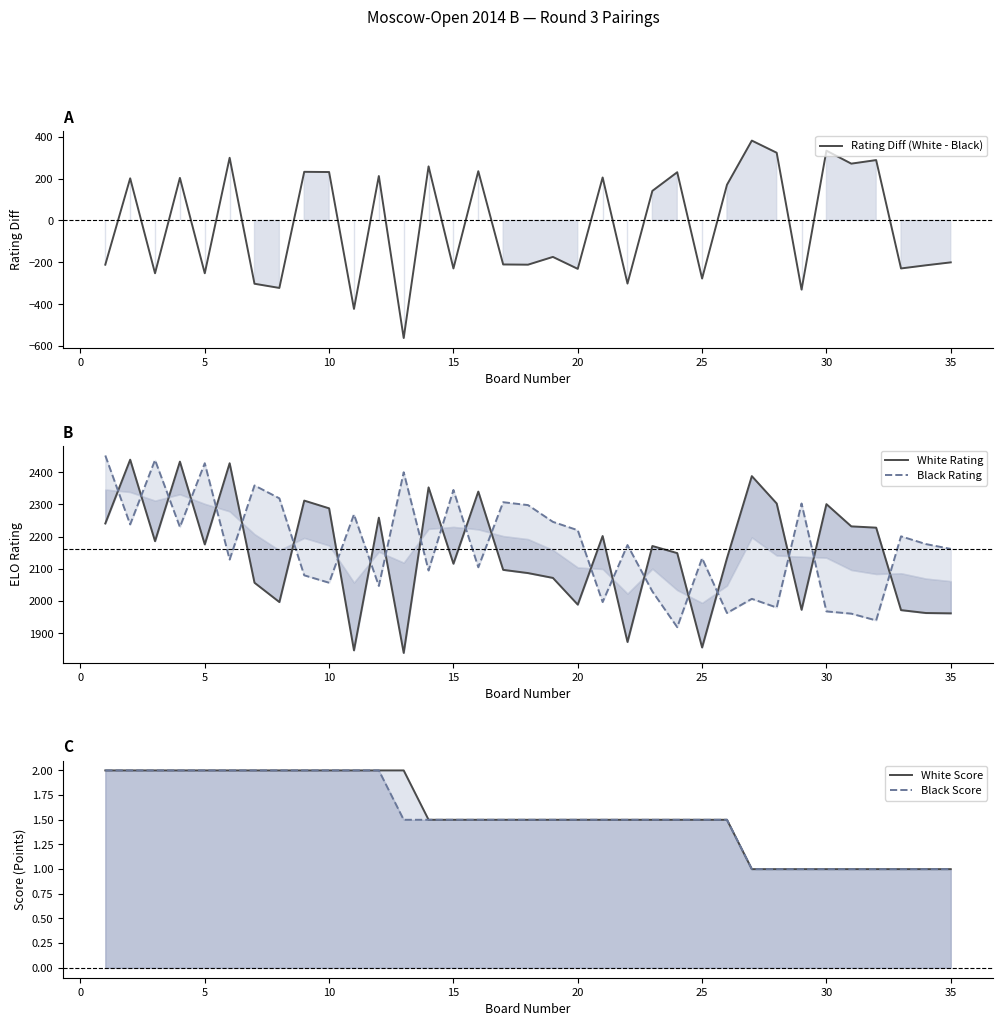

How many lines are shown in the chart?

5